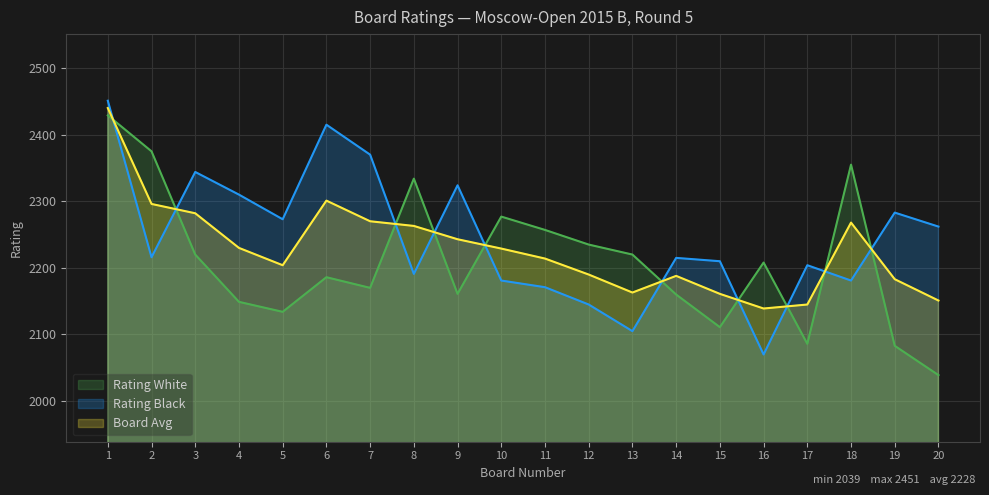

How many times do Board Avg and Rating White cross each other?

10